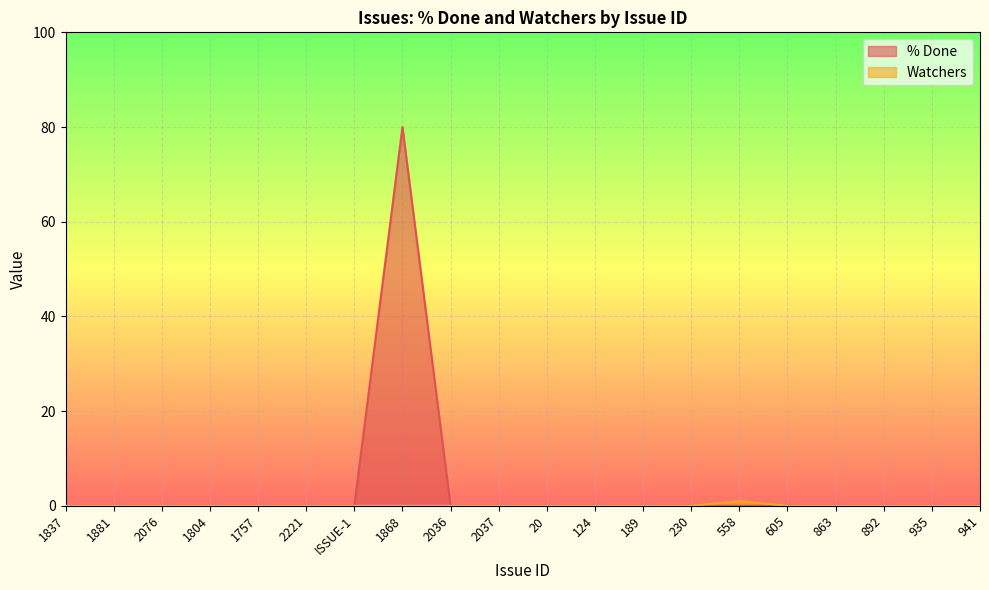

Rank the categories by % Done value from highest to lowest.

1868, 1837, 1881, 2076, 1804, 1757, 2221, ISSUE-1, 2036, 2037, 20, 124, 189, 230, 558, 605, 863, 892, 935, 941